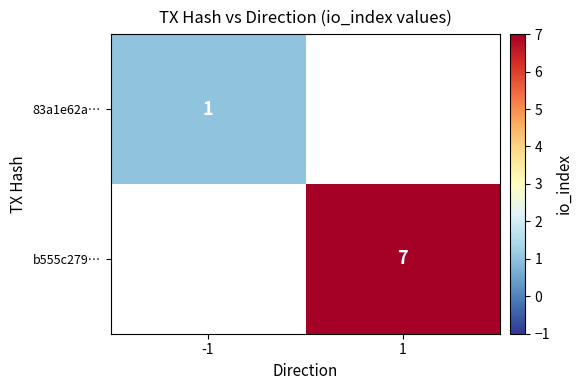

Is it true that b555c279… equals 7 at 1?

True